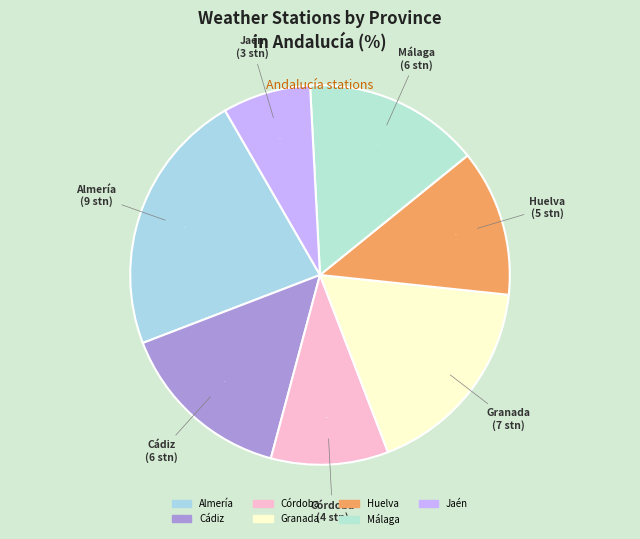

Do Córdoba and Jaén together represent more than half of the pie?

No